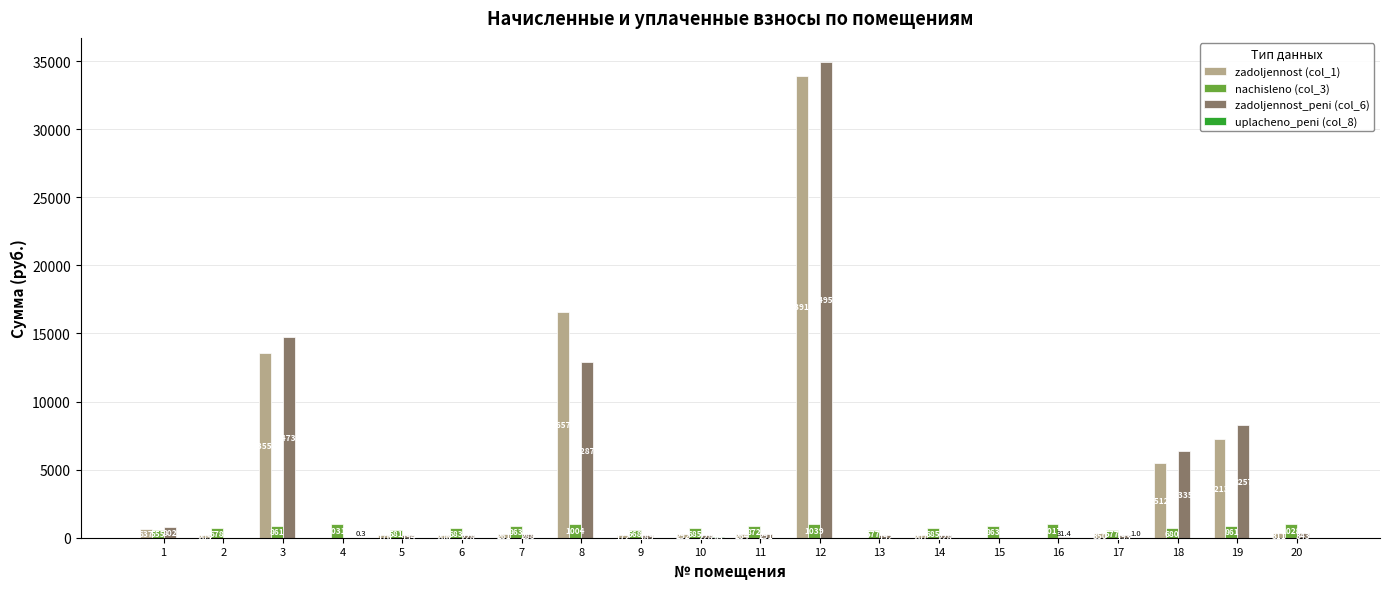

What is the highest value of the zadoljennost_peni (col_6) series?

34955.0